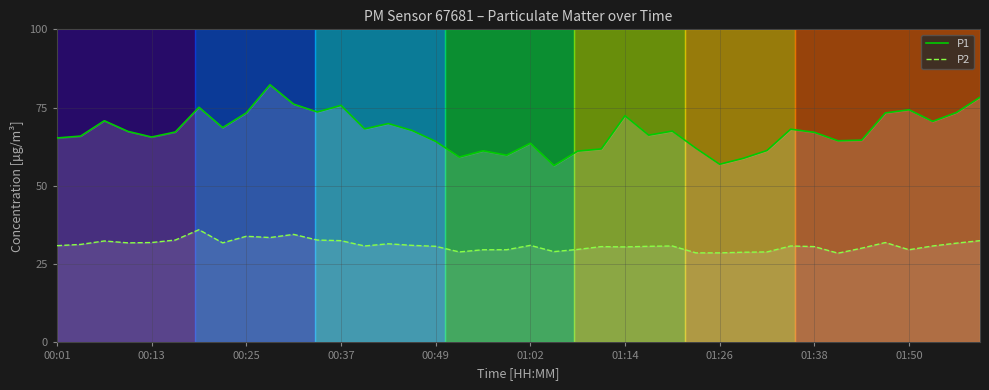

Which series has the widest spread of values?

P1